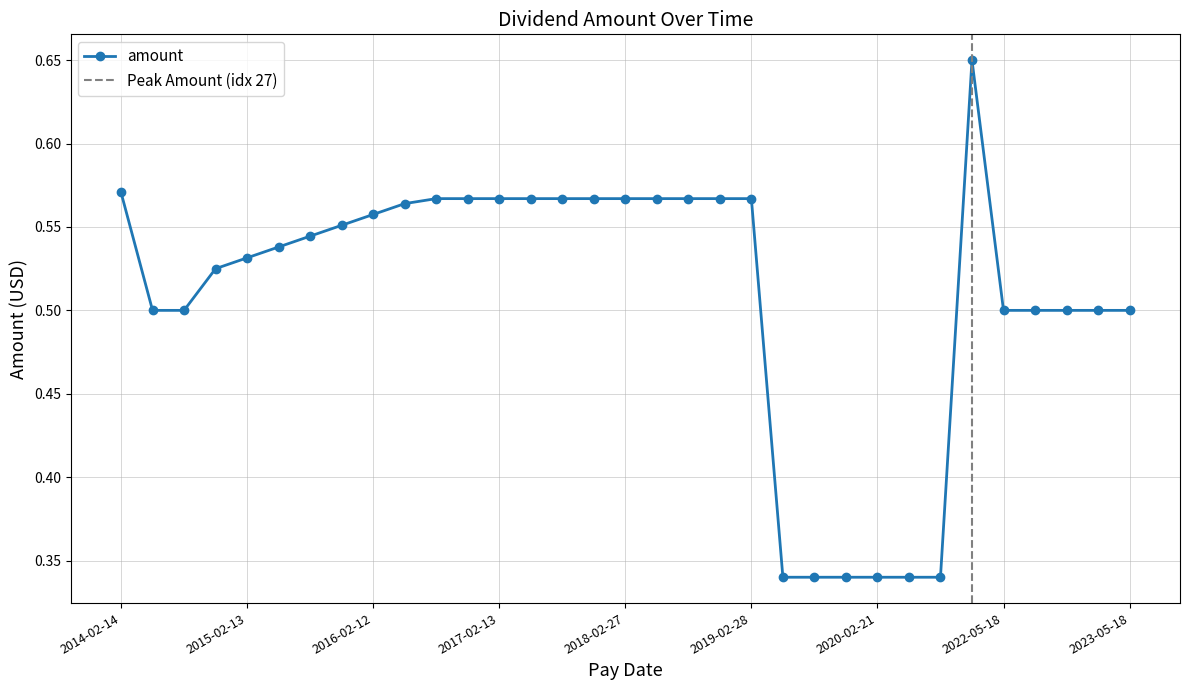

Reading left to right, what are all the values shown in this chart?

2014-02-14=0.6	2014-05-15=0.5	2014-08-14=0.5	2014-11-14=0.5	2015-02-13=0.5	2015-05-15=0.5	2015-08-14=0.5	2015-11-13=0.6	2016-02-12=0.6	2016-05-13=0.6	2016-08-12=0.6	2016-11-11=0.6	2017-02-13=0.6	2017-05-15=0.6	2017-08-21=0.6	2017-11-20=0.6	2018-02-27=0.6	2018-05-21=0.6	2018-08-20=0.6	2018-11-20=0.6	2019-02-28=0.6	2019-05-24=0.3	2019-08-28=0.3	2019-11-20=0.3	2020-02-21=0.3	2020-05-22=0.3	2021-11-19=0.3	2022-02-18=0.7	2022-05-18=0.5	2022-08-23=0.5	2022-11-17=0.5	2023-02-23=0.5	2023-05-18=0.5